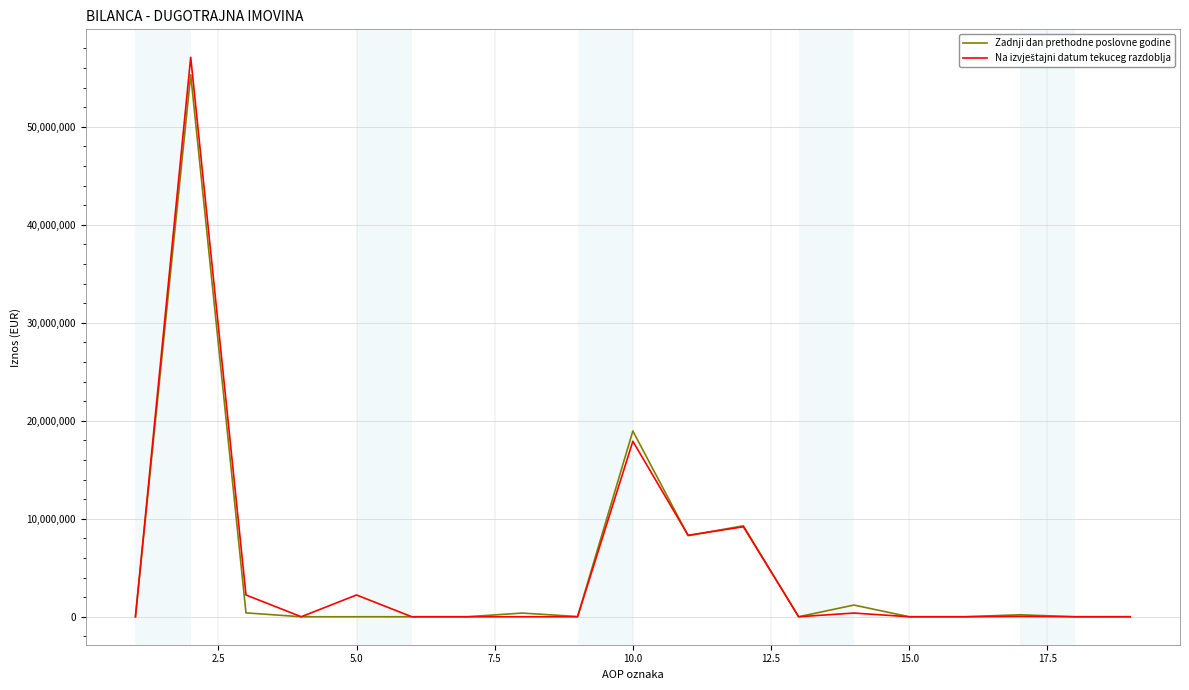

What is the difference between the maximum and minimum values in the Zadnji dan prethodne poslovne godine series?

55297819